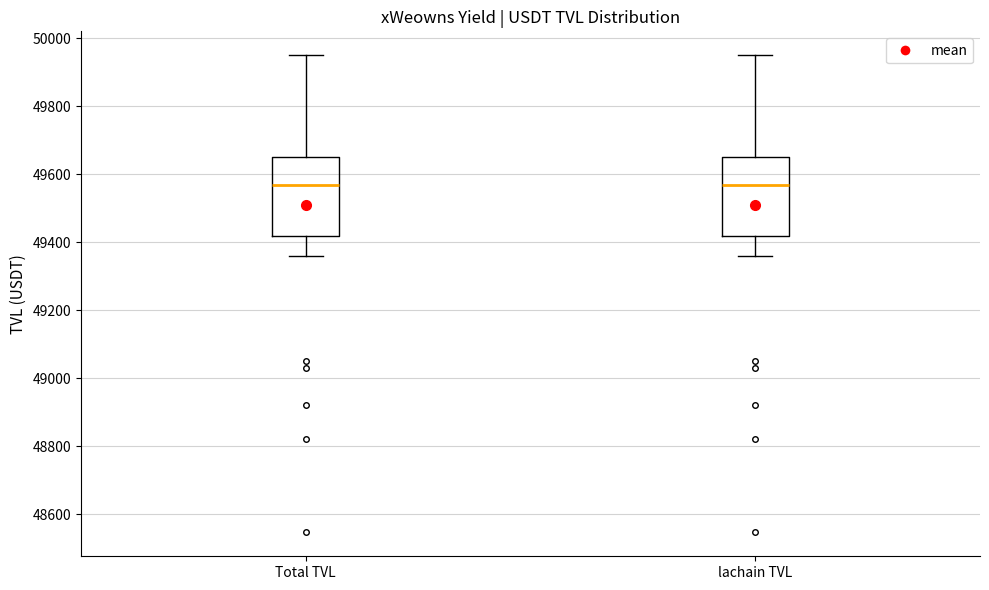

Reading left to right, transcribe this box plot: for each box, give where its median line is, the range the box spans, and where its two whiskers end, as read against the y-axis. The values are not printed on the chart, so give them approximately, as read against the axis.

Total TVL: median 49560, box 49420 to 49640, whiskers 49360 to 49960
lachain TVL: median 49560, box 49420 to 49640, whiskers 49360 to 49960